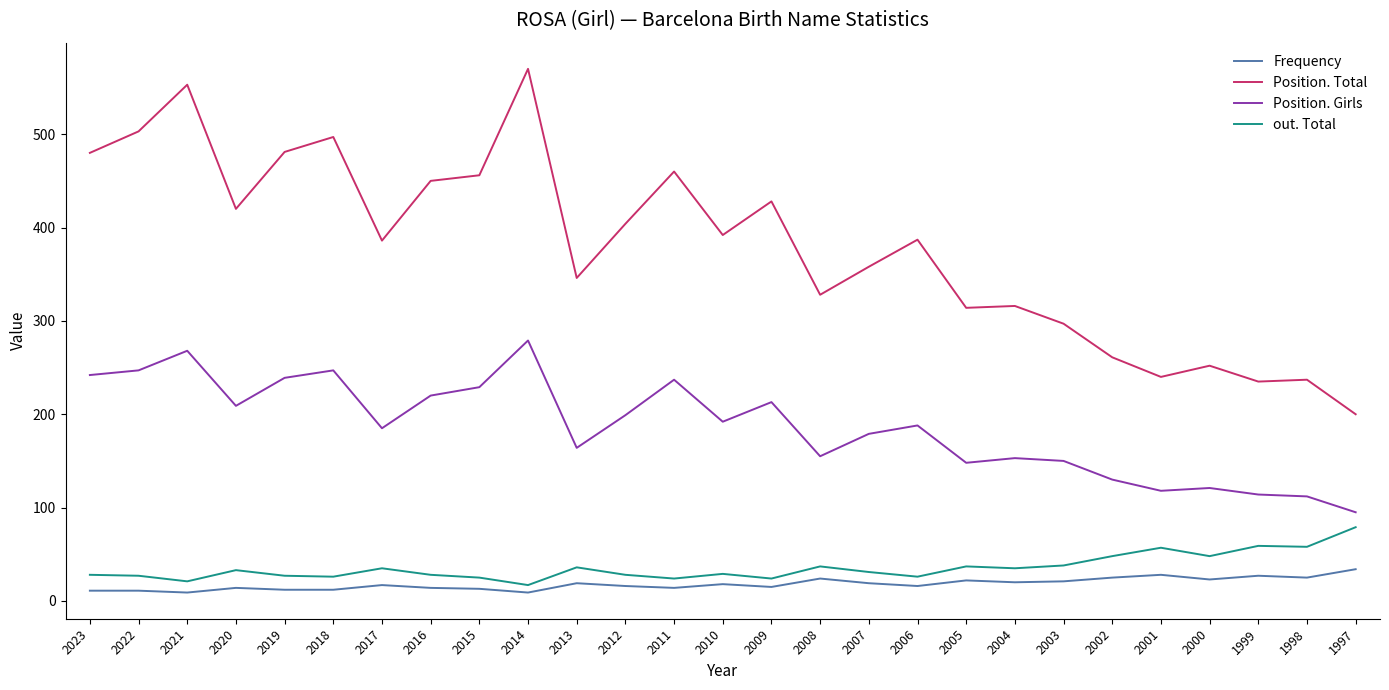

What is the average value of the Position. Girls series?

186